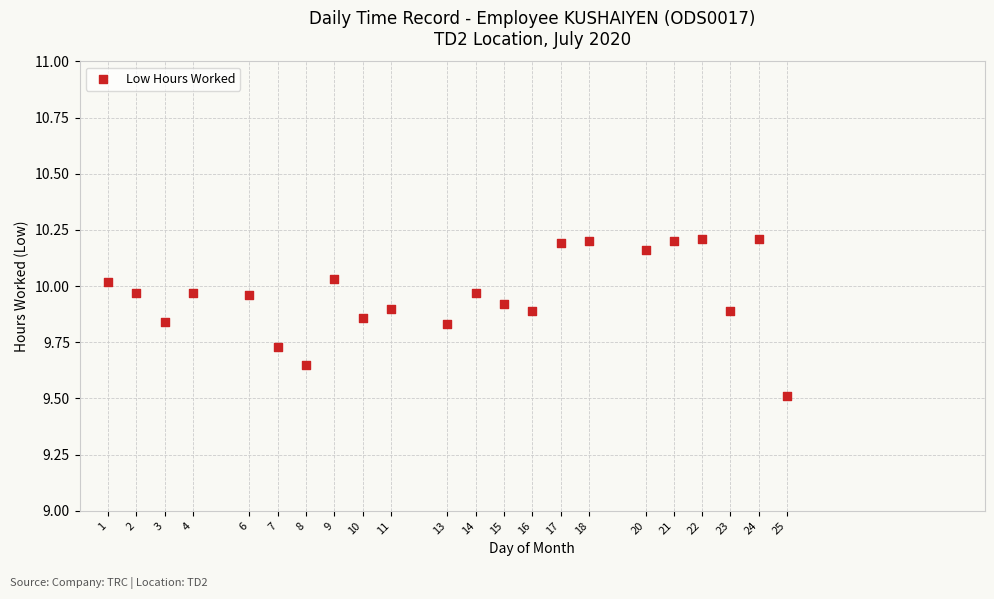

What is the range of Y values (max minus min)?

0.7